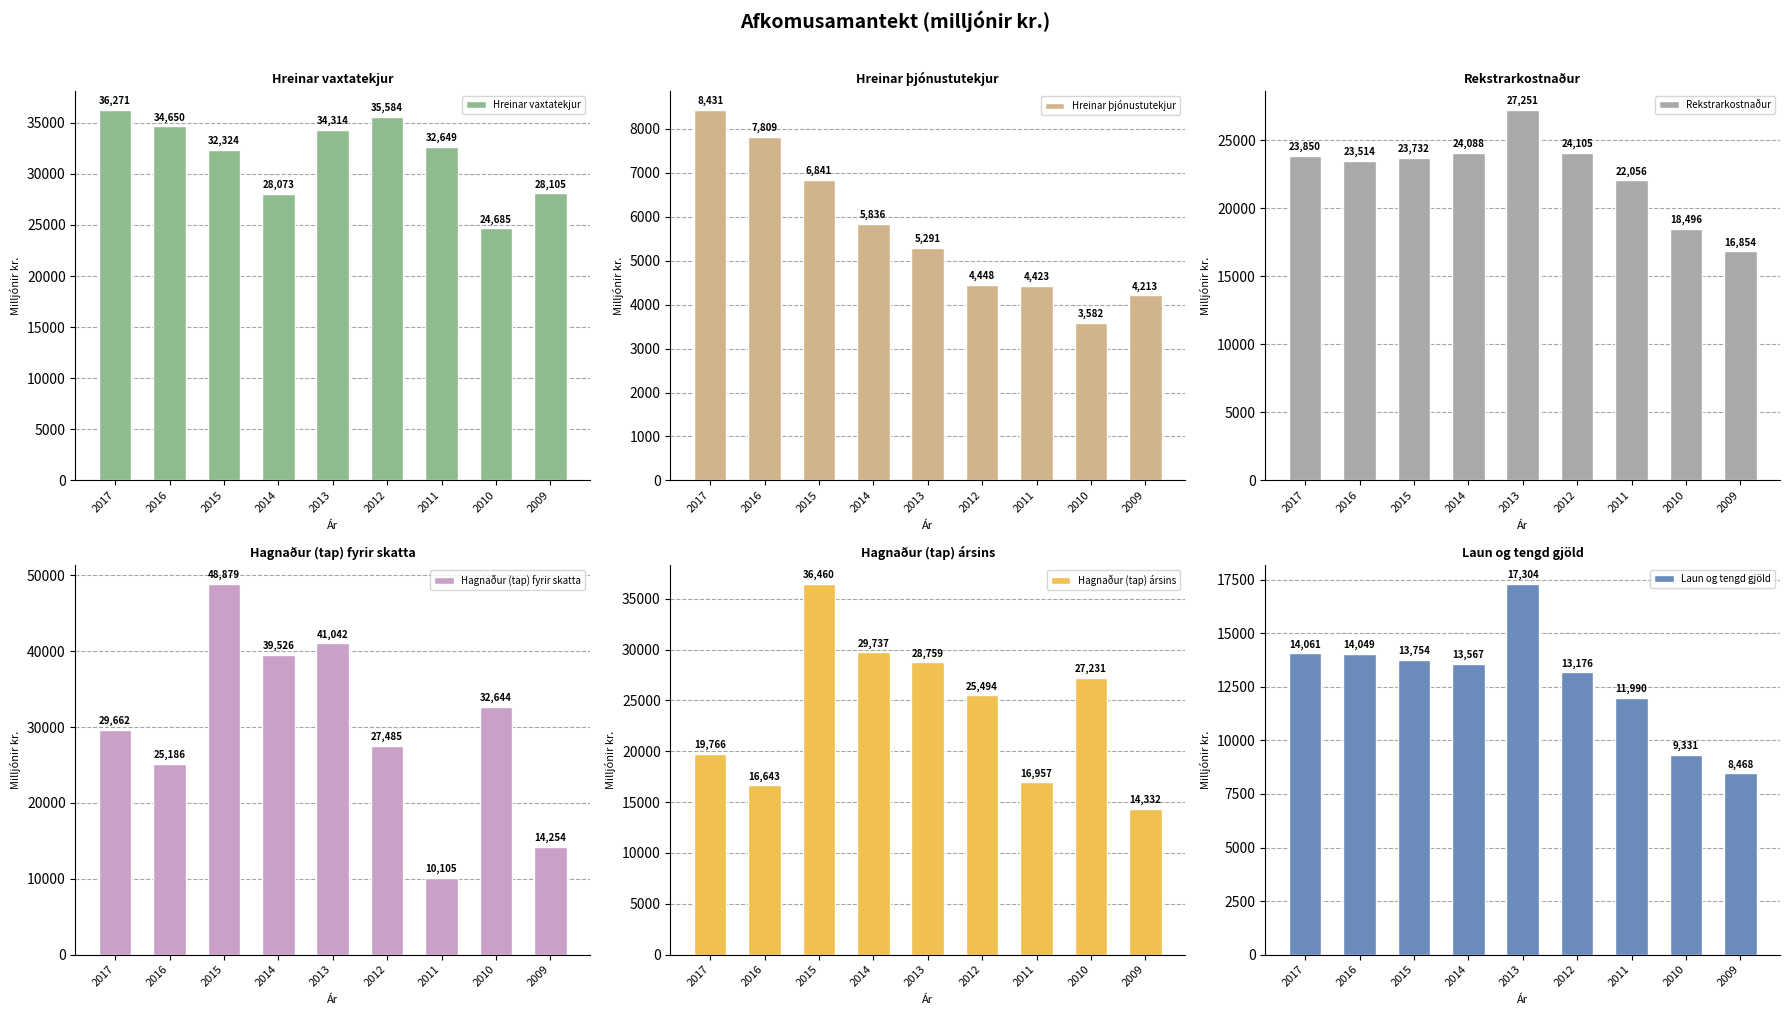

How many values in the Hreinar þjónustutekjur series exceed 5291?

4